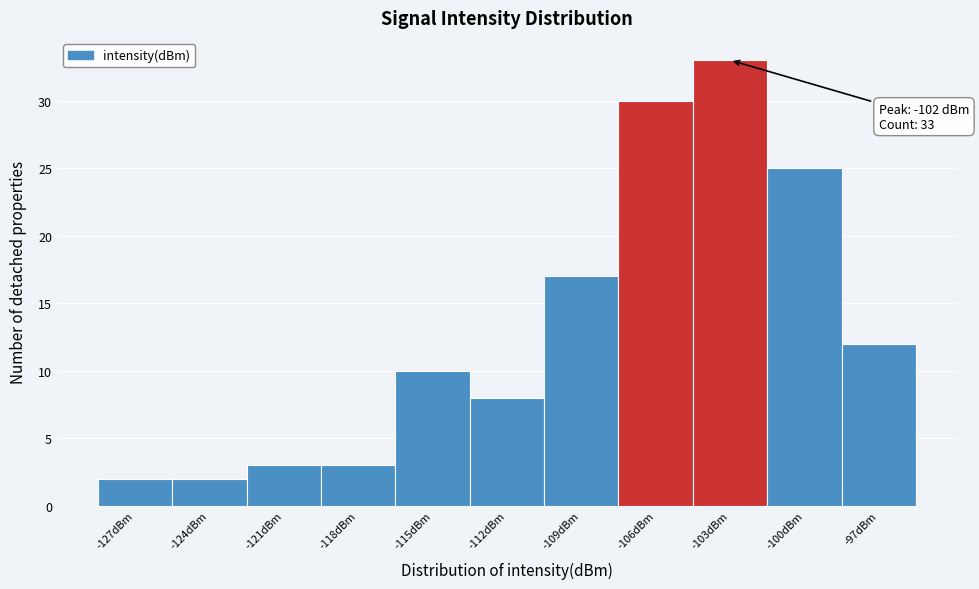

Reading right to left, extract all data points from this chart.

12	25	33	30	17	8	10	3	3	2	2